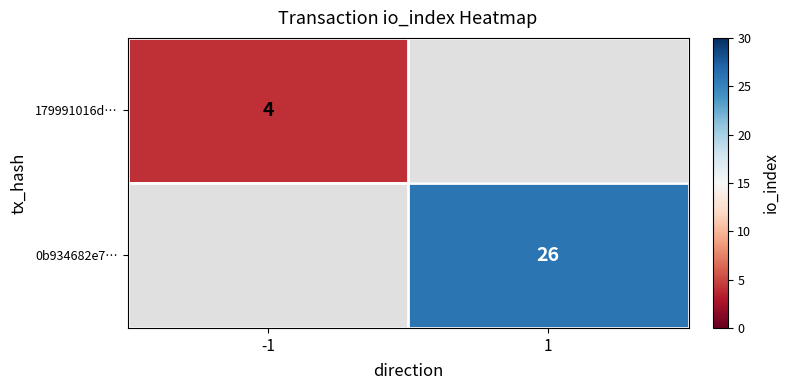

Between 1 and -1, which is larger?

-1